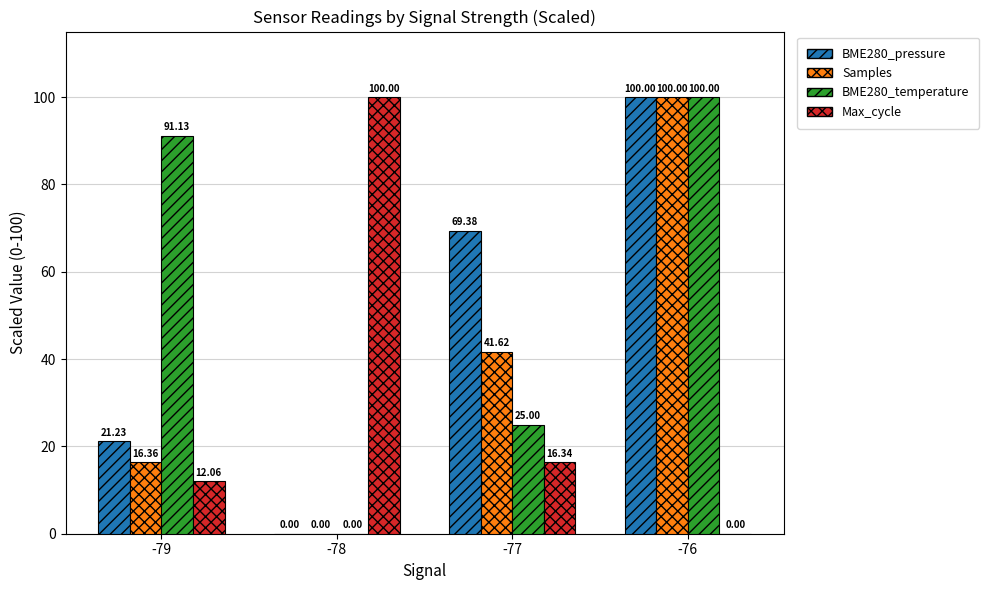

Count the number of data series in this chart.

4